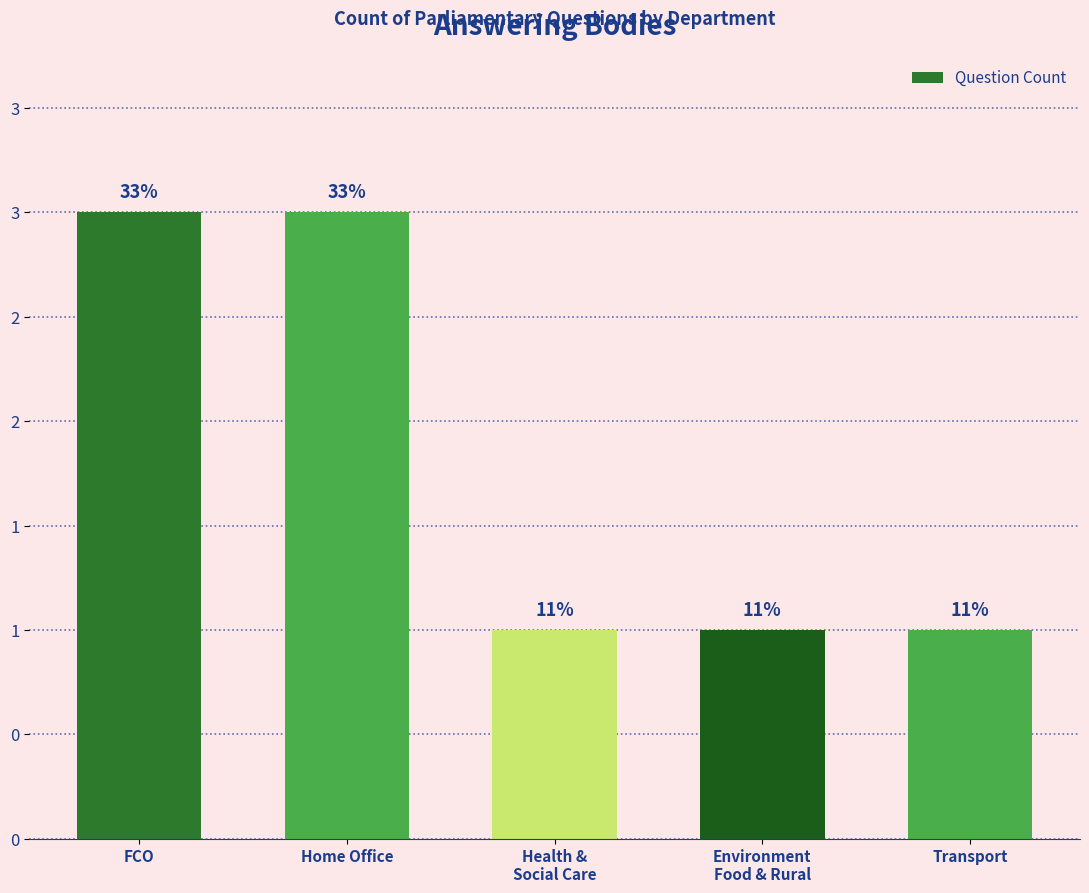

What is the label of the 3rd bar from the right?

Health &
Social Care